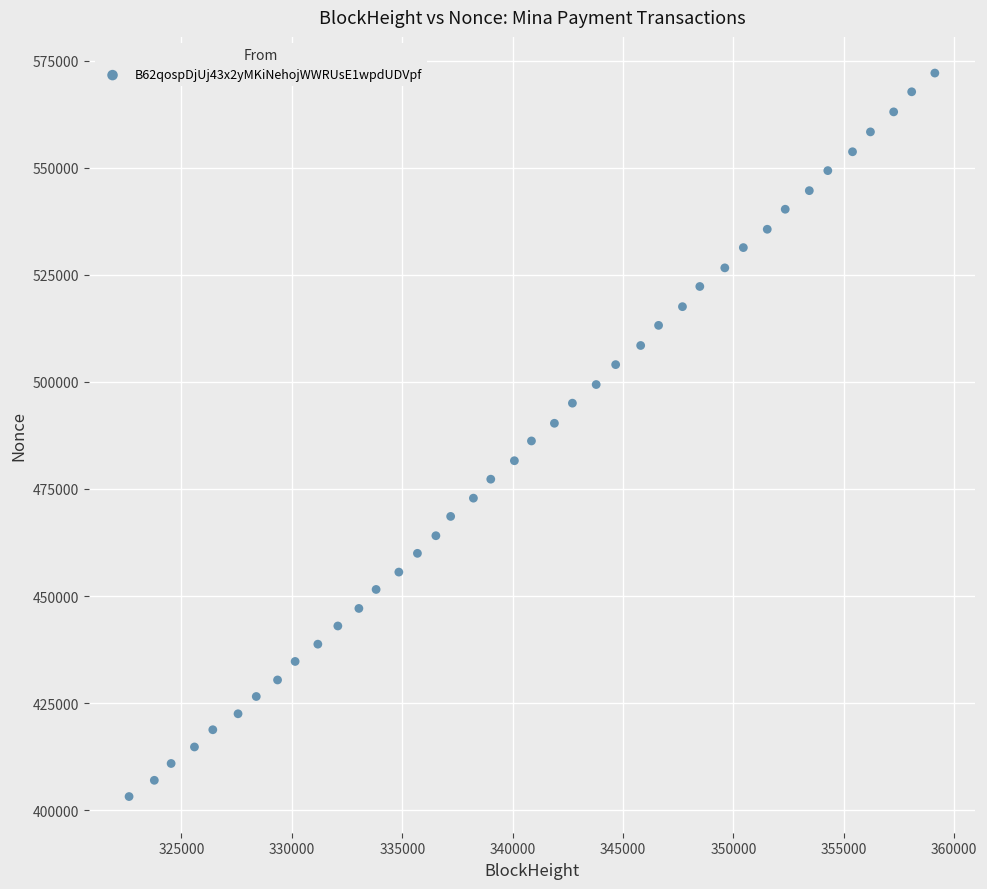

What is the range of Y values (max minus min)?

168881